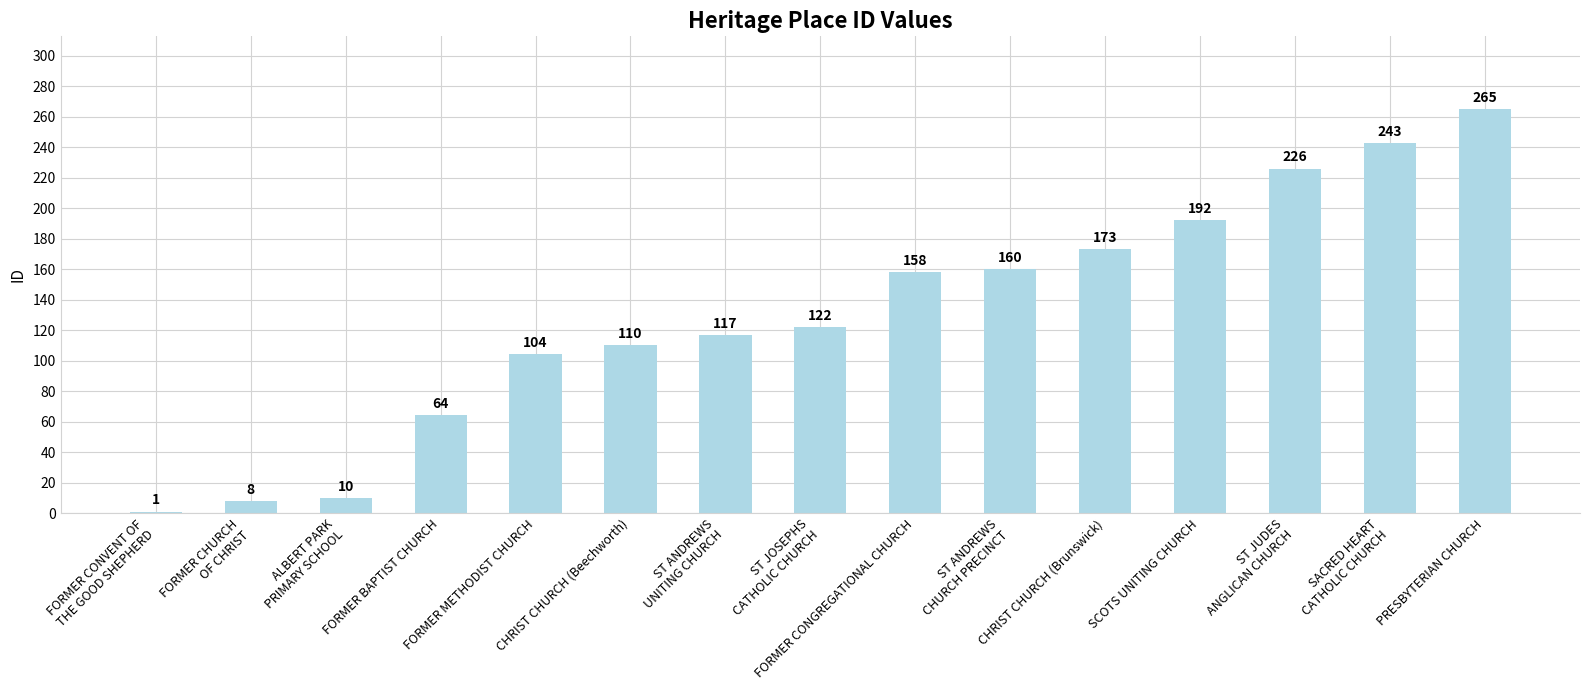

Reading right to left, extract all data points from this chart.

265	243	226	192	173	160	158	122	117	110	104	64	10	8	1